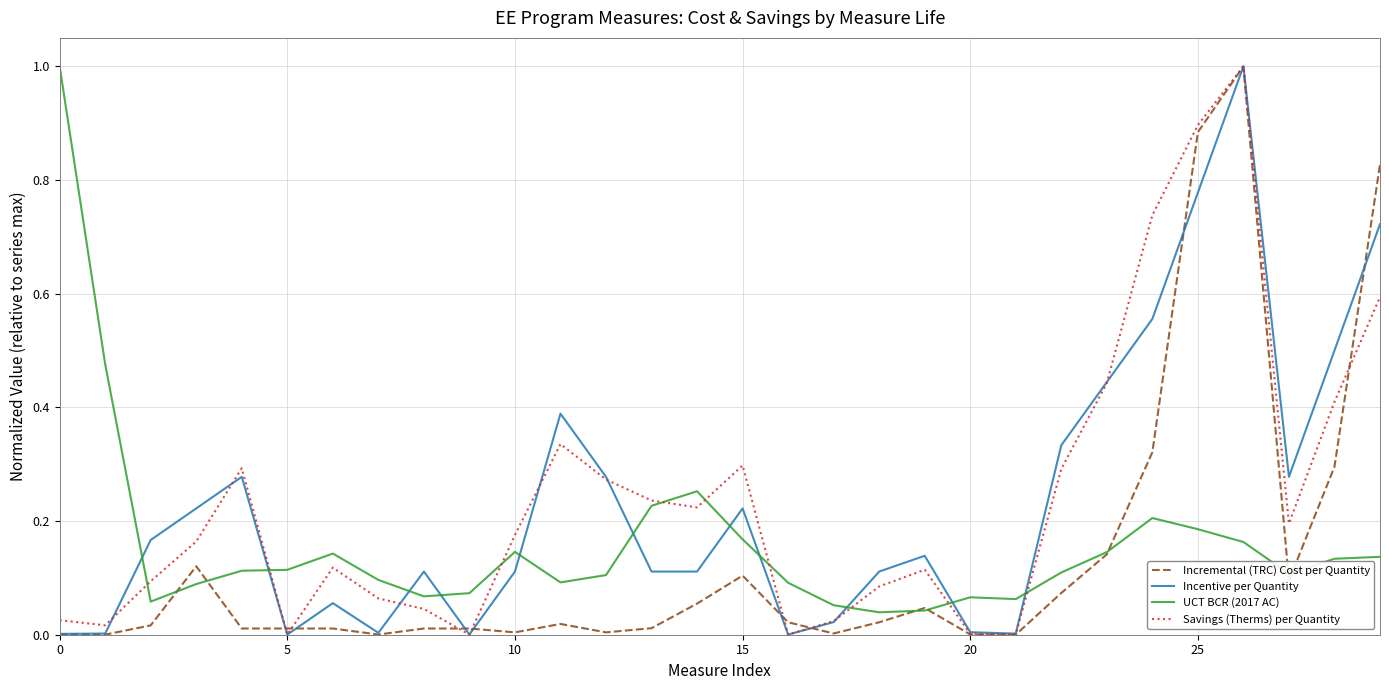

What is the maximum value shown in the chart?

1.0